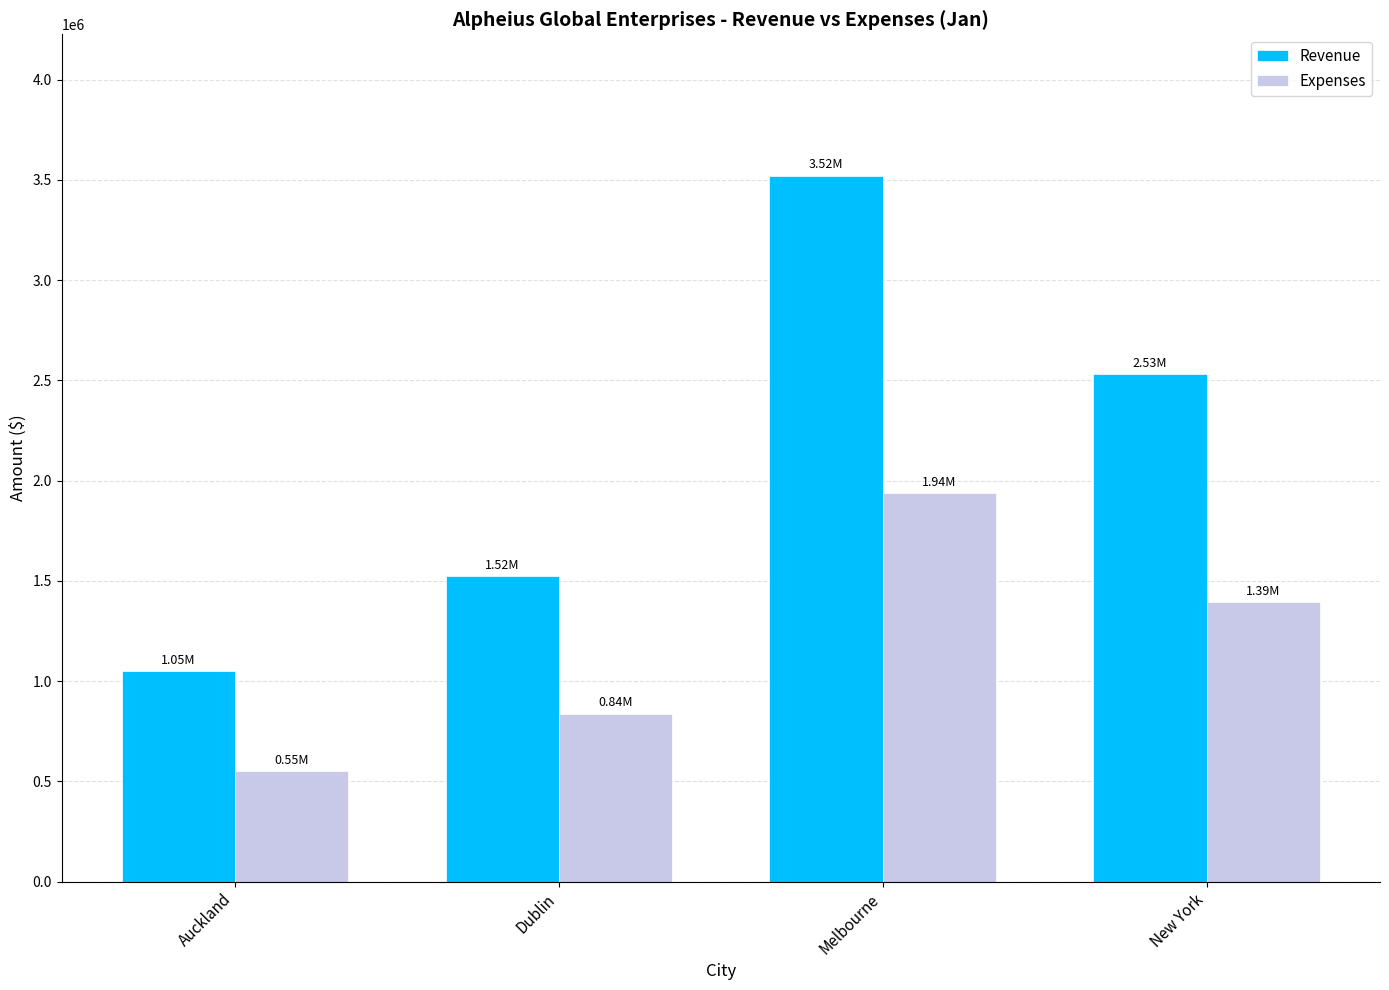

Which series has the widest spread of values?

Revenue